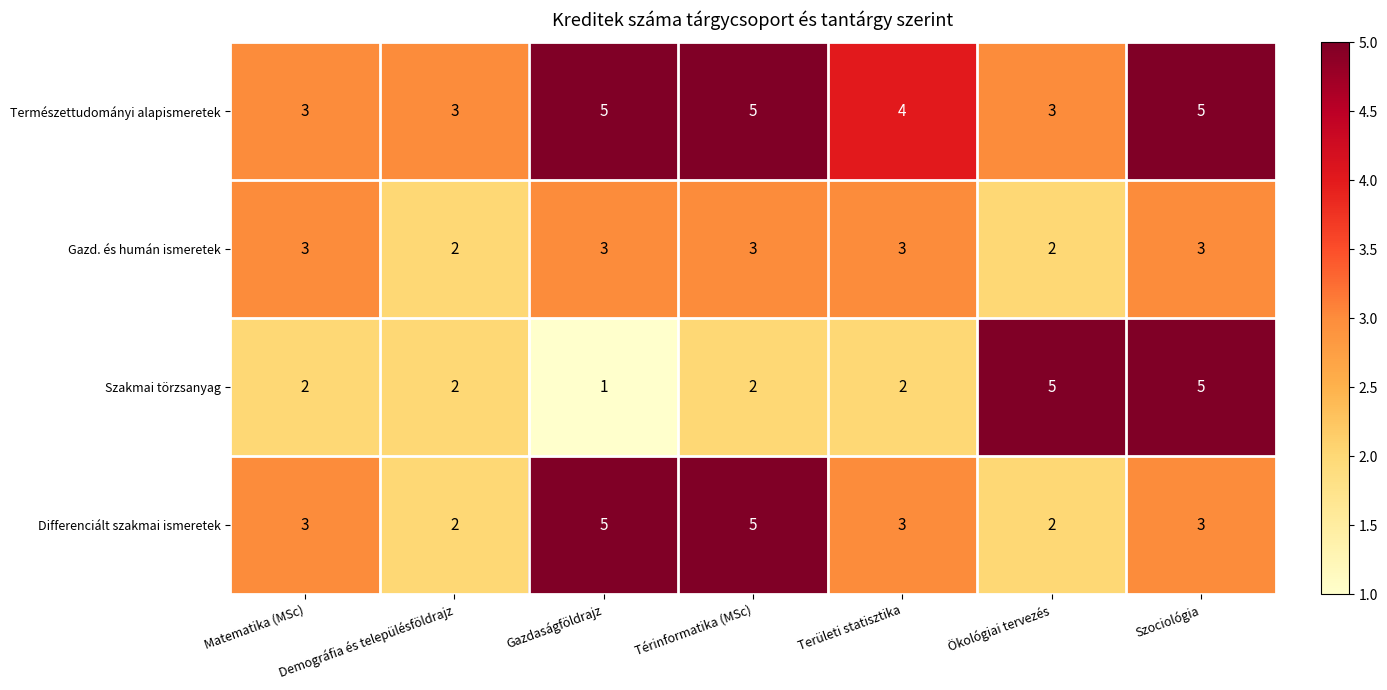

True or false: Gazd. és humán ismeretek has a value of 3 at Térinformatika (MSc).

True